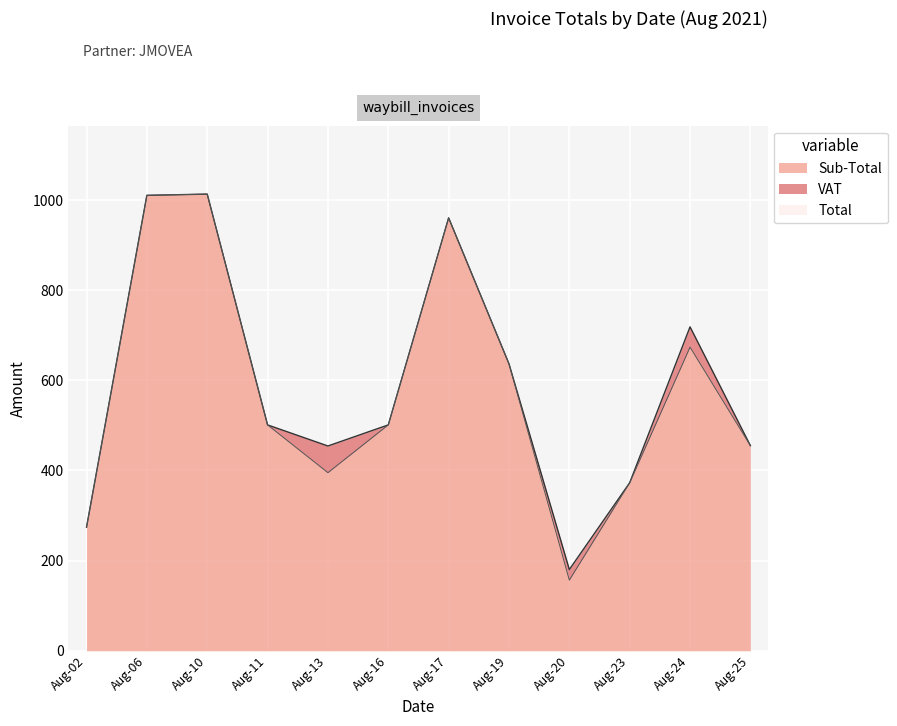

How many data points does each series have?

12